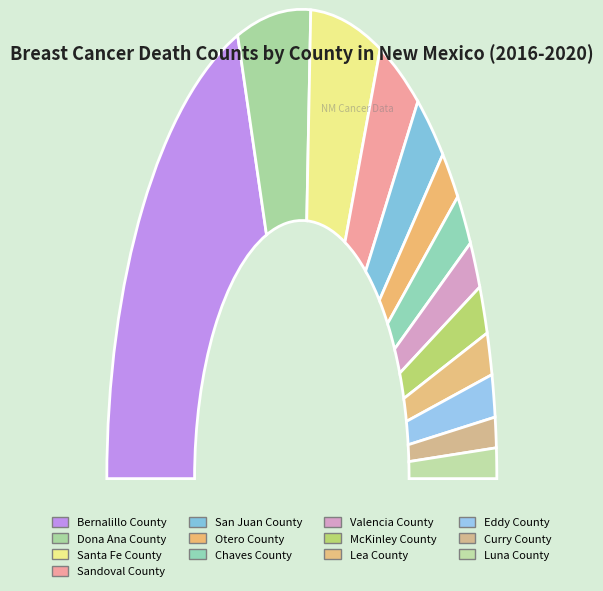

What is the ratio of the value at Eddy County to the value at Valencia County?

0.9